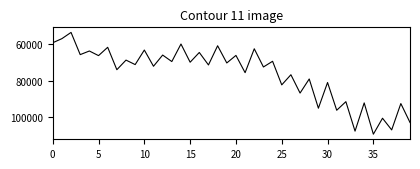

What is the difference between the maximum and minimum values?

55846.4